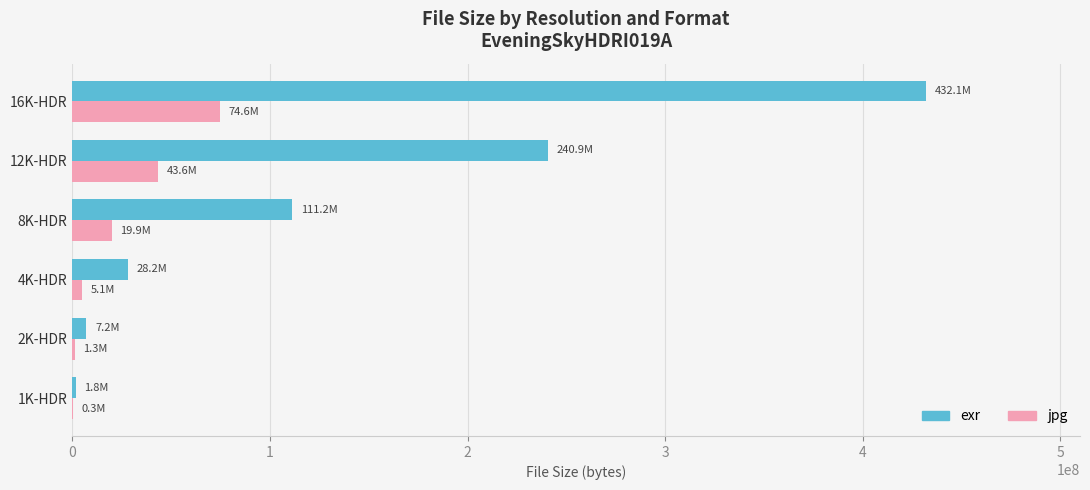

At which label is jpg closest to 37466462?

12K-HDR